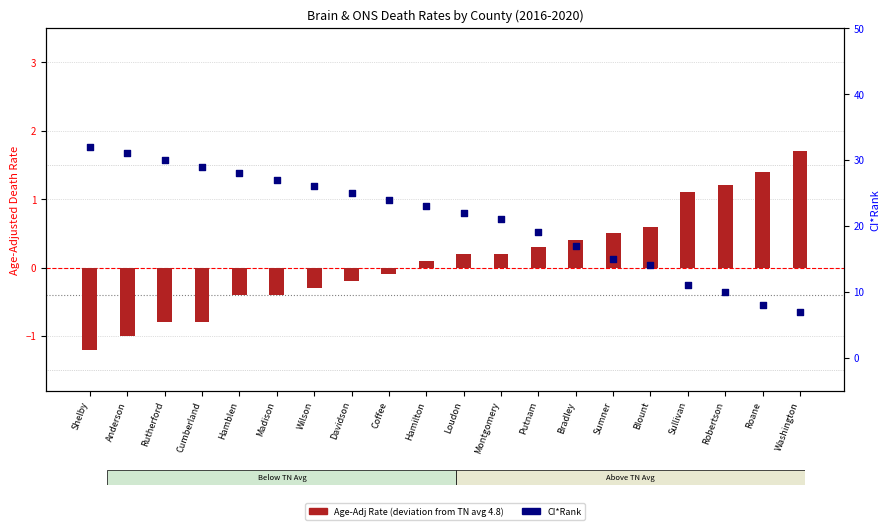

Which series reaches the minimum Y coordinate?

Age-Adj Rate (deviation from TN avg)